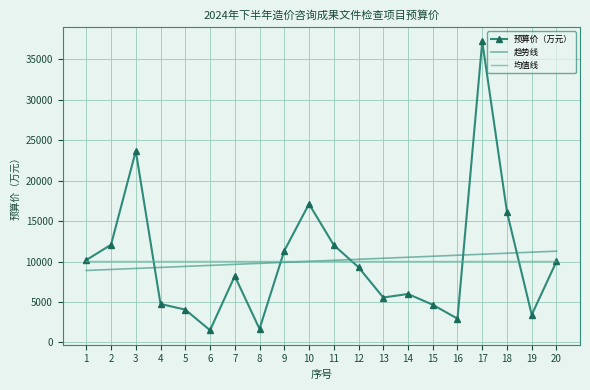

What is the minimum value shown in the chart?

1510.7